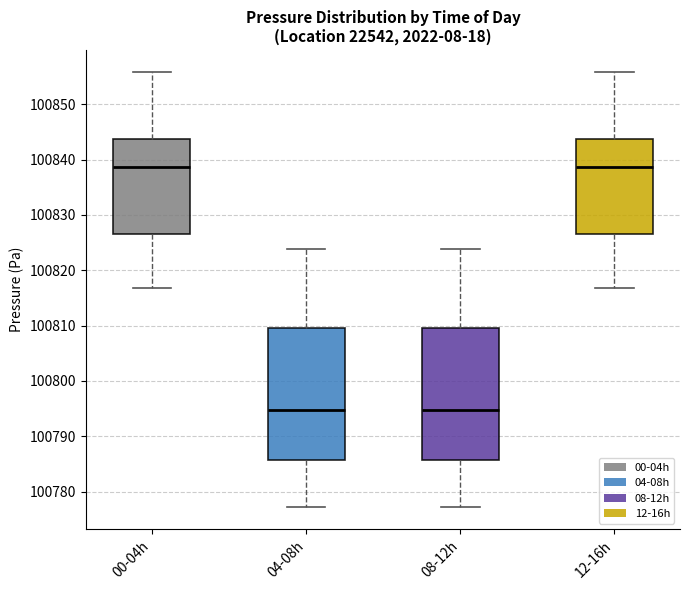

Where is the upper edge of the box for 04-08h on the y-axis? The values are not printed on the chart, so give them approximately, as read against the axis.

100810